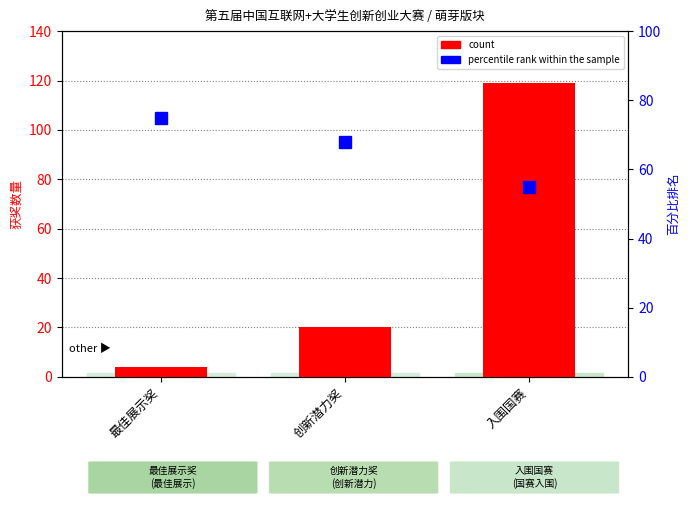

What is the minimum value shown in the chart?

4